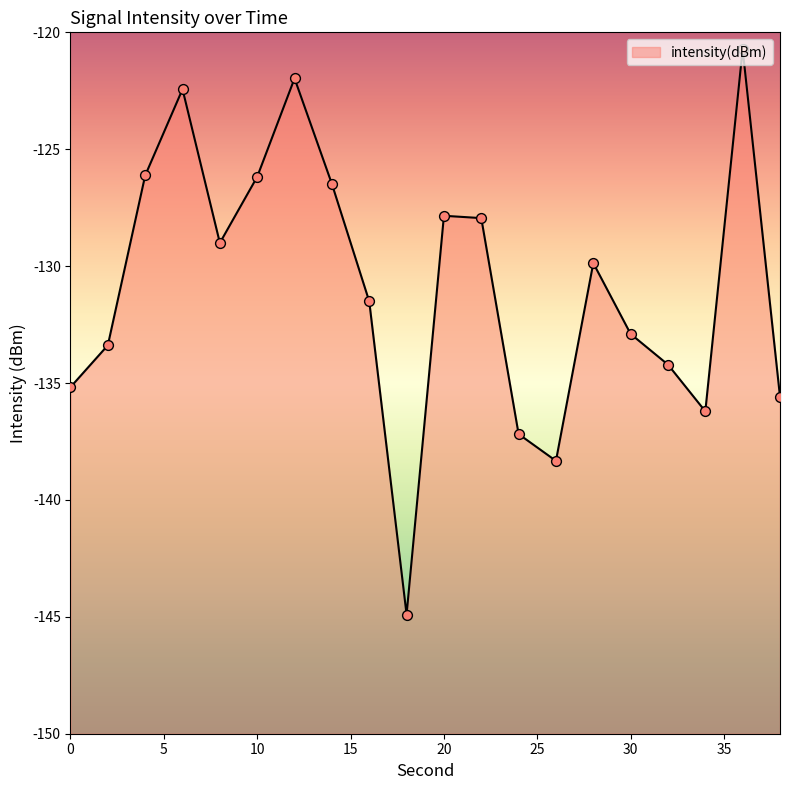

Which has a higher value, 8 or 12?

12